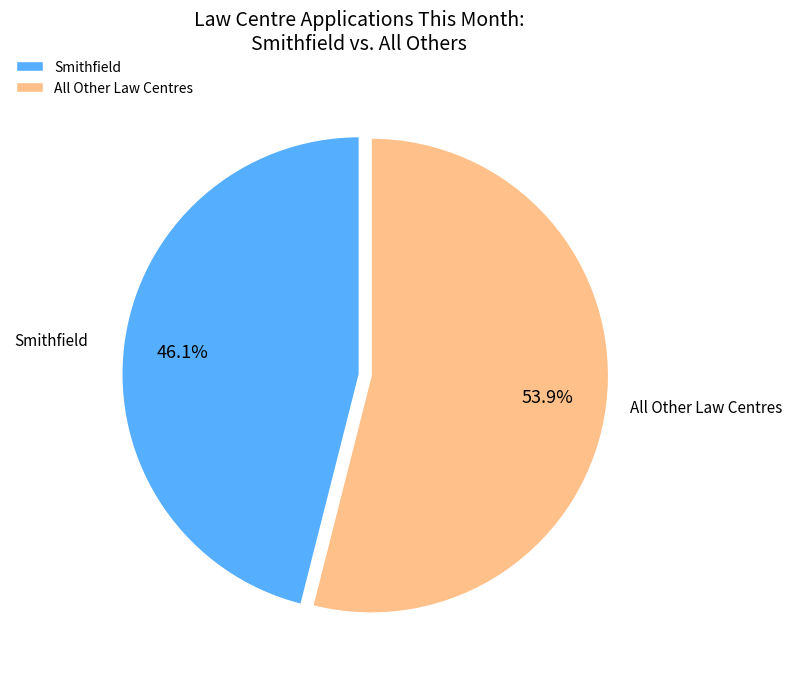

Is there a majority slice in this chart?

Yes